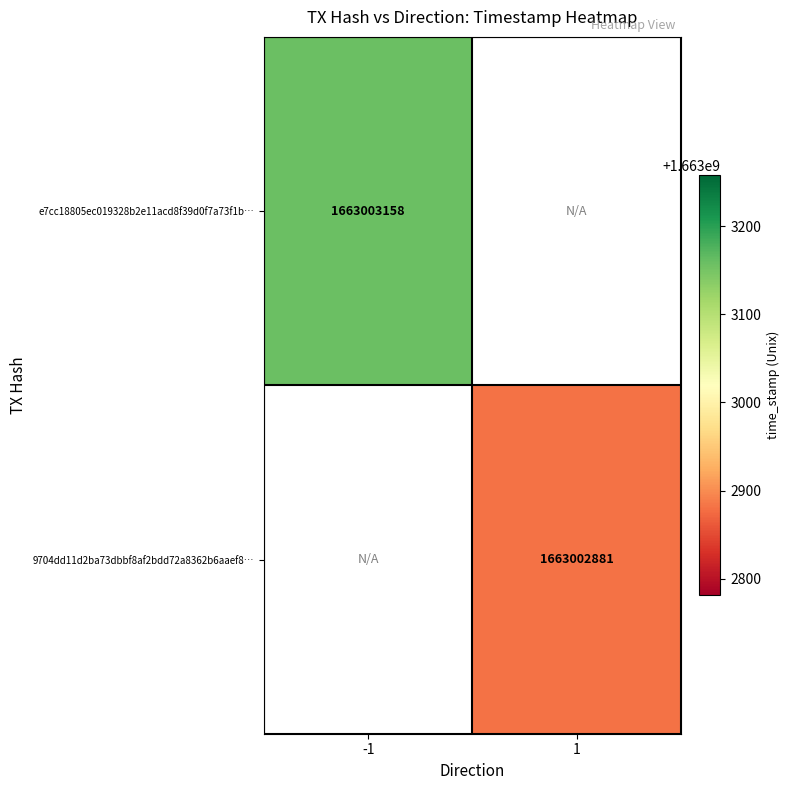

At time_stamp, list the series in order from largest to smallest.

e7cc18805ec019328b2e11acd8f39d0f7a73f1b, 9704dd11d2ba73dbbf8af2bdd72a8362b6aaef8